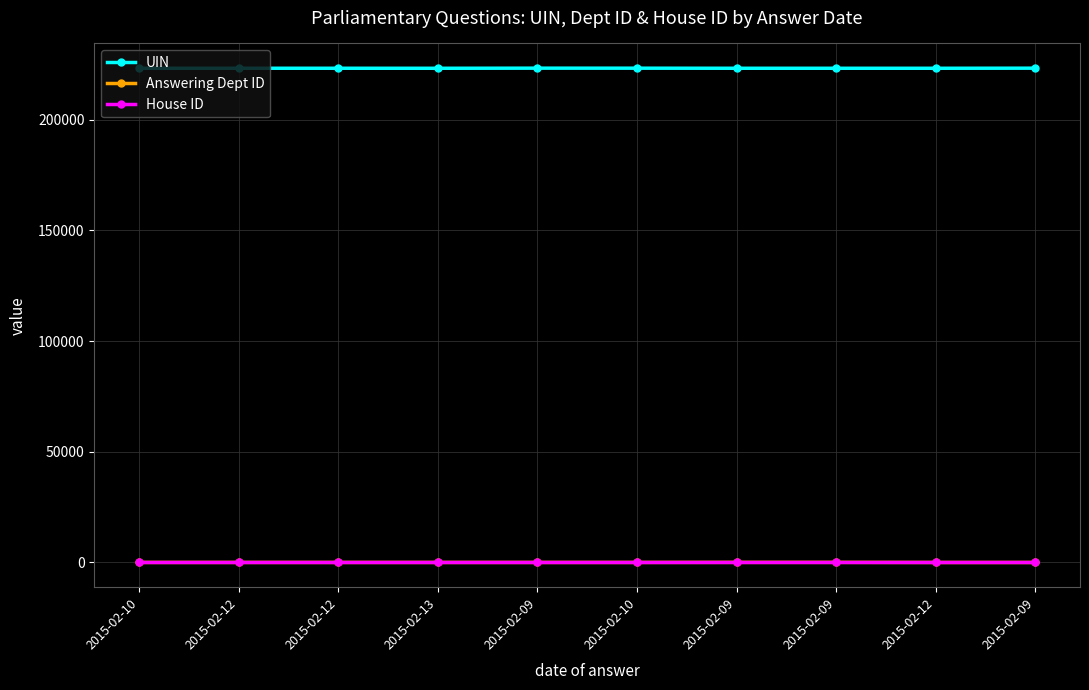

What is the sum of all House ID values?

10